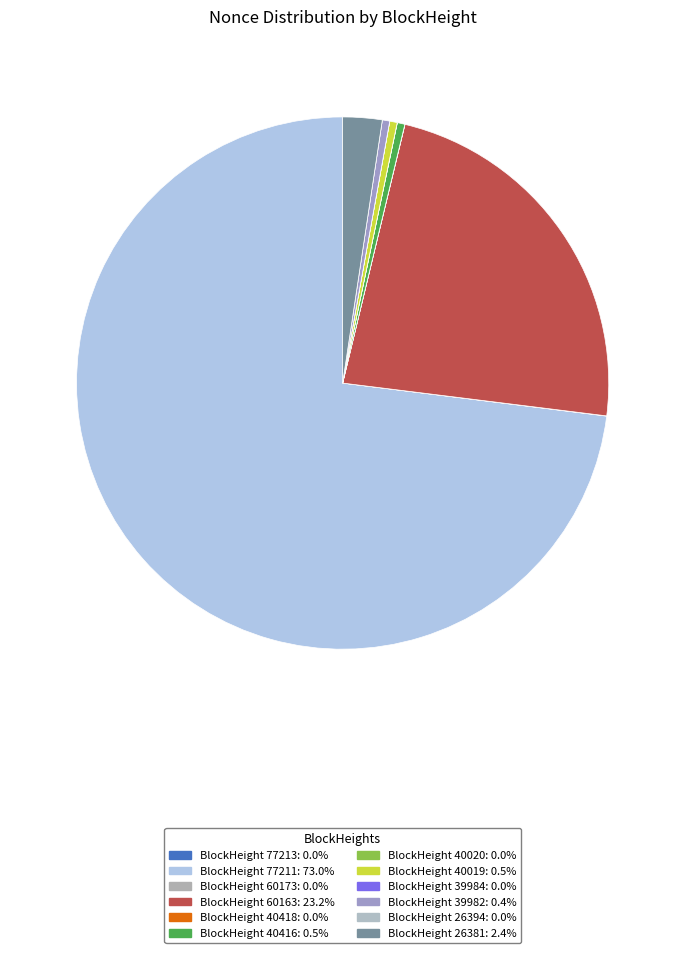

What is the largest slice in the pie chart?

77211